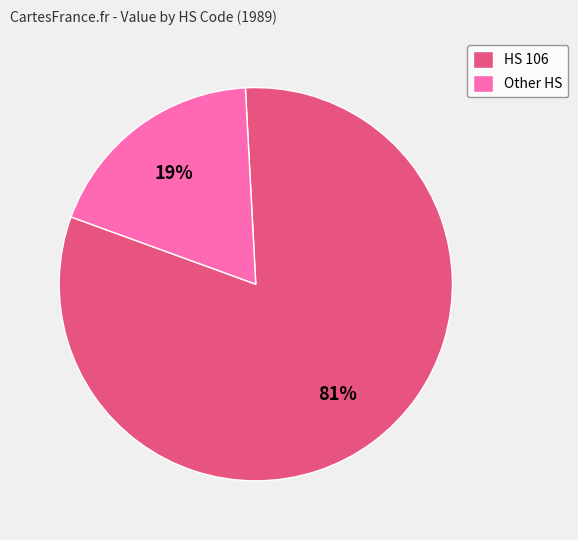

Between Other HS and HS 106, which is larger?

HS 106